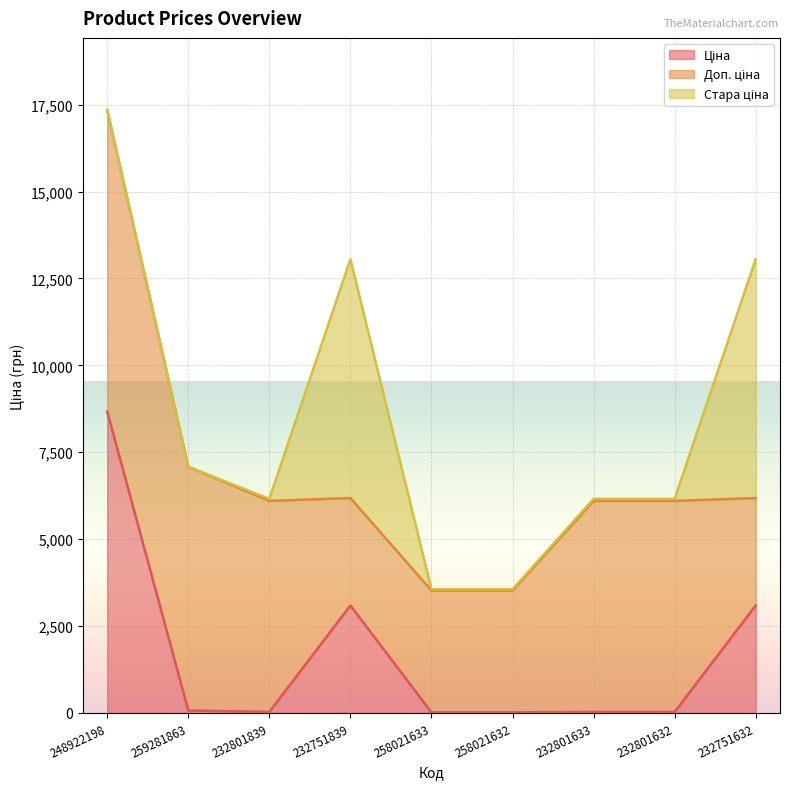

Is it true that Стара ціна equals 60.0 at 232801839?

True